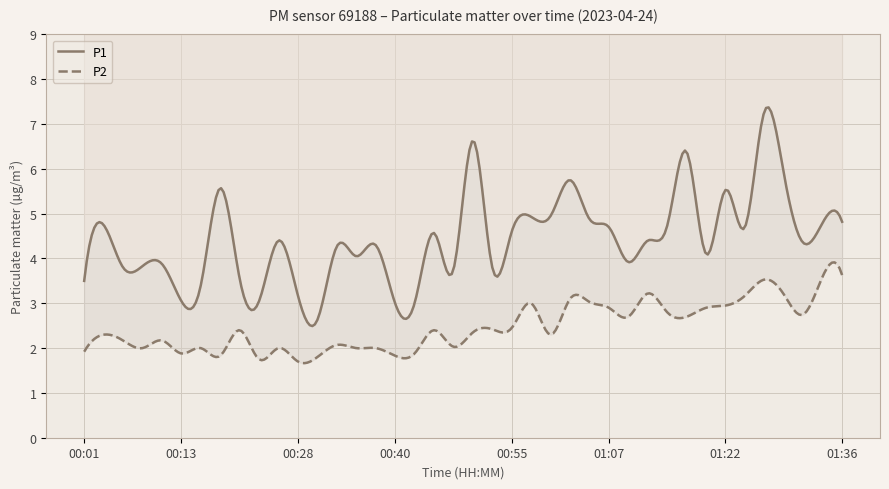

The P1 series shows 3.9 at 01:02. True or false?

False